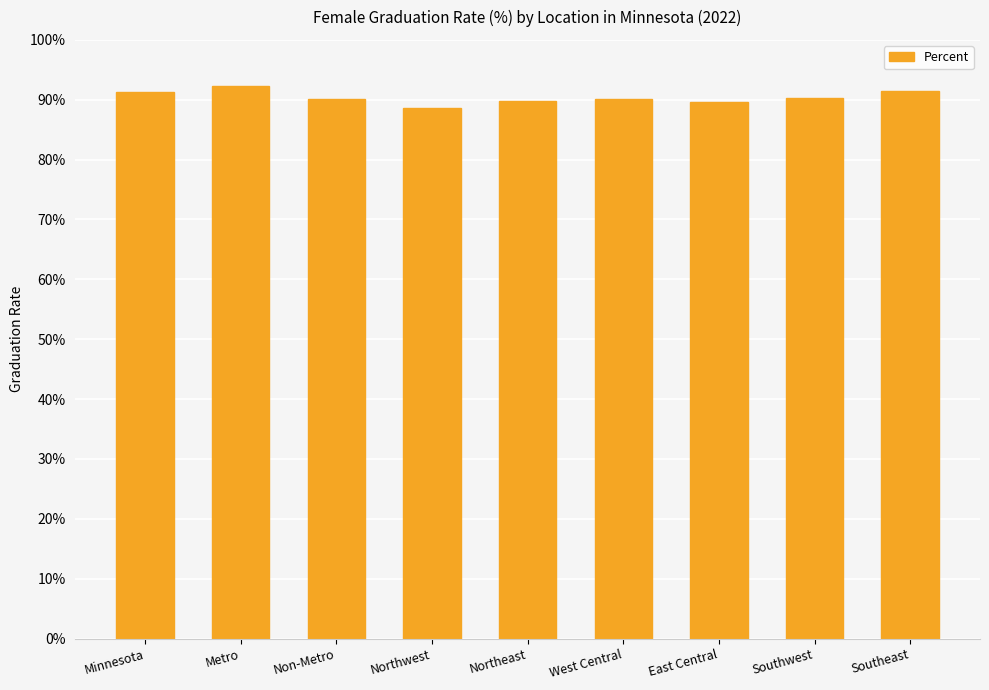

What is the sum of all values?

813.7